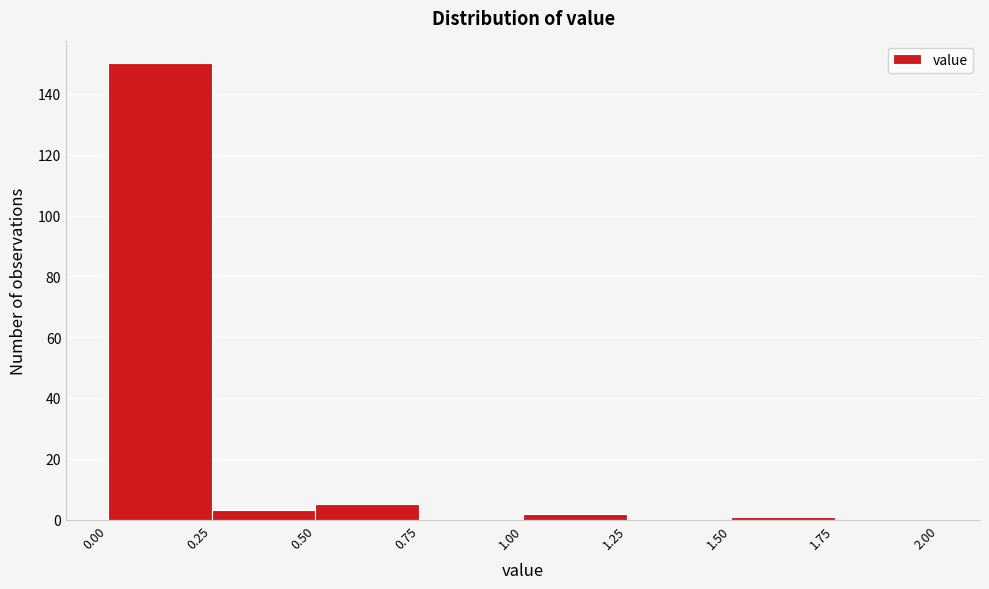

Over which range of the x-axis is the bar tallest?

0.00 to 0.25